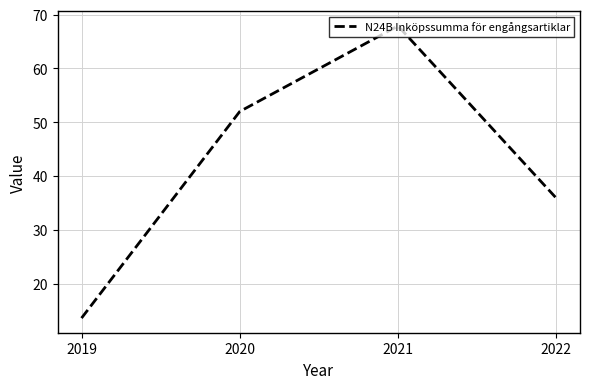

What is the change in value from 2019 to 2022?

+22.3